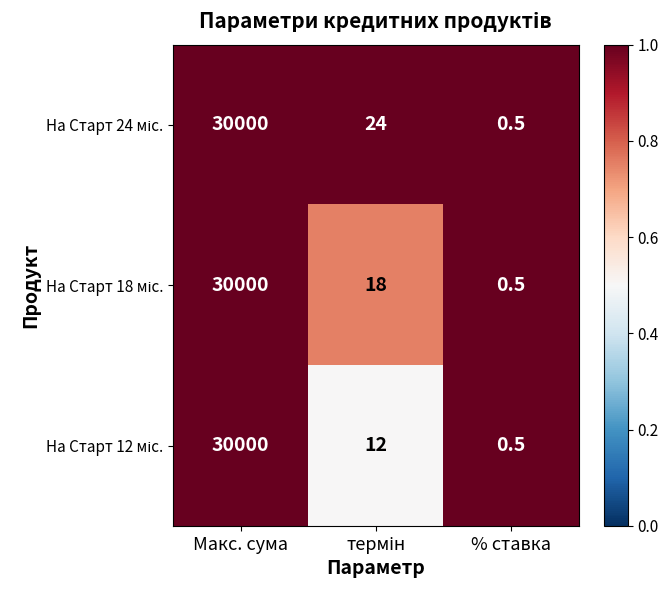

What is the maximum value shown in the chart?

30000.0